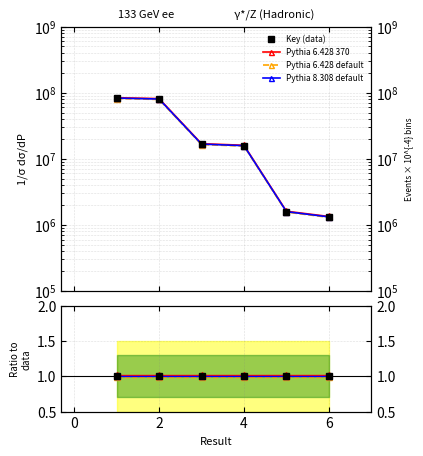

True or false: Pythia 8.308 default and Key (data) cross at least once.

False